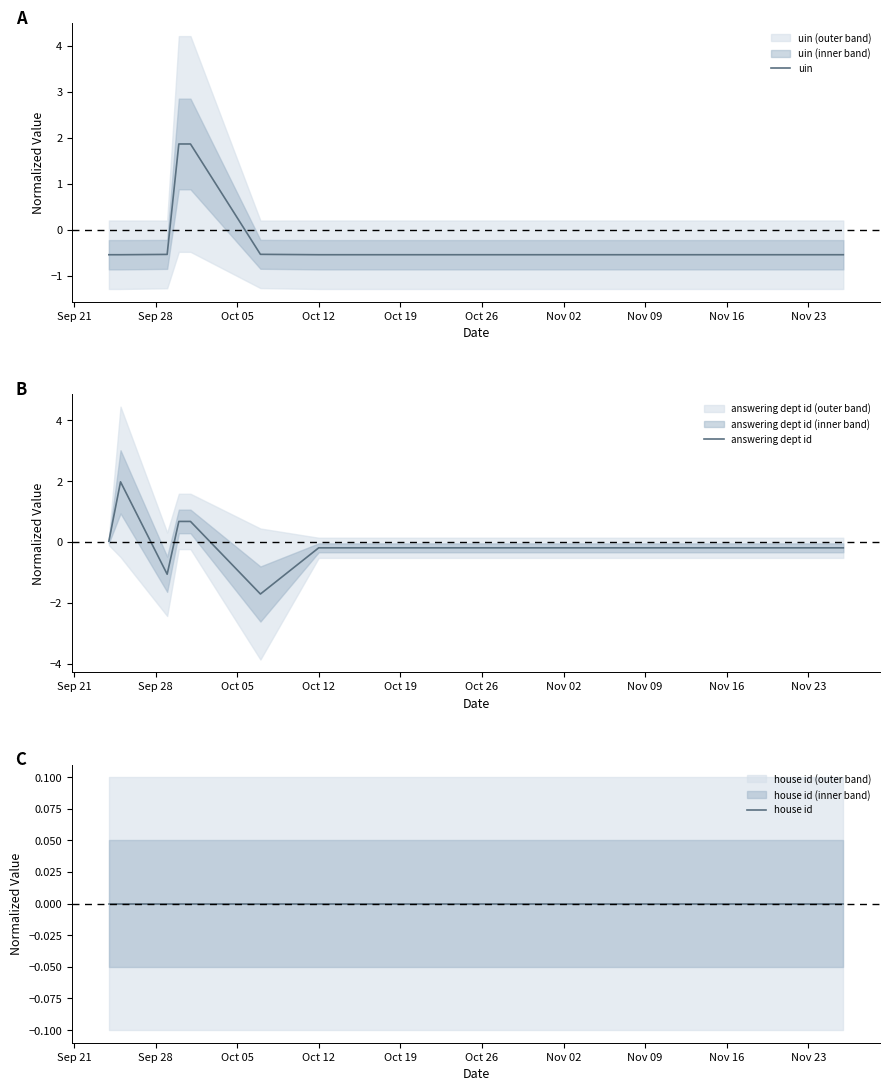

What is the highest value of the uin series?

1.9